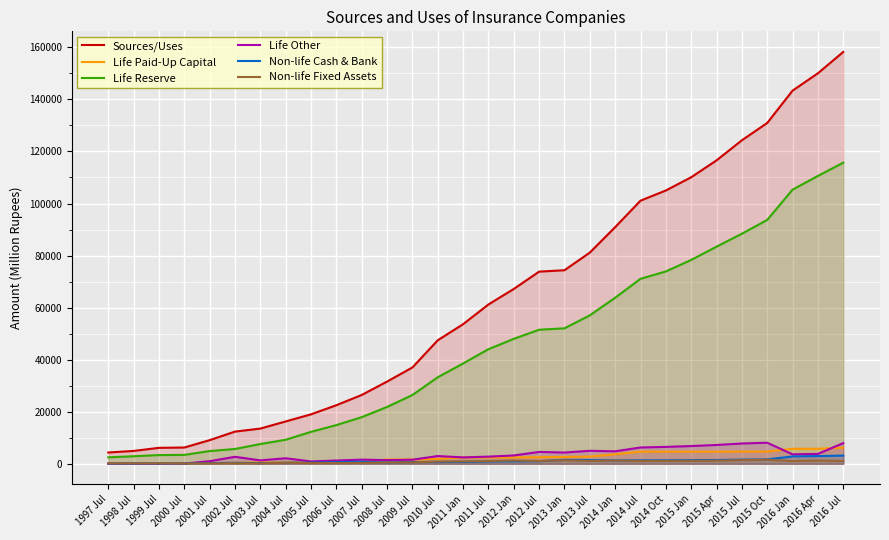

How many data points does each series have?

30